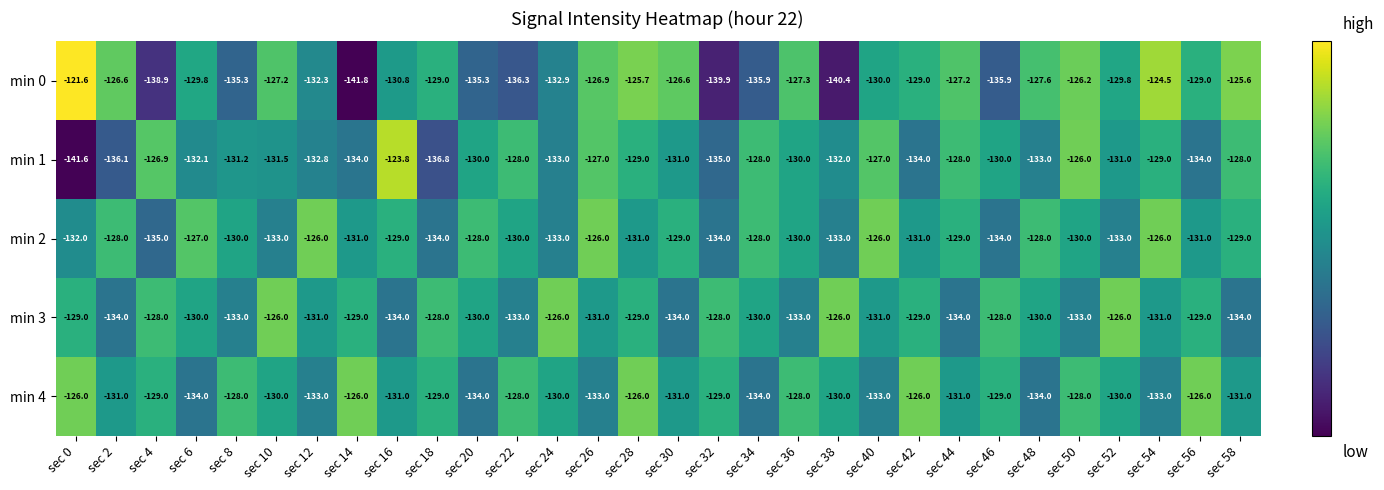

The value of min 2 at sec 48 is -211.5. True or false?

False